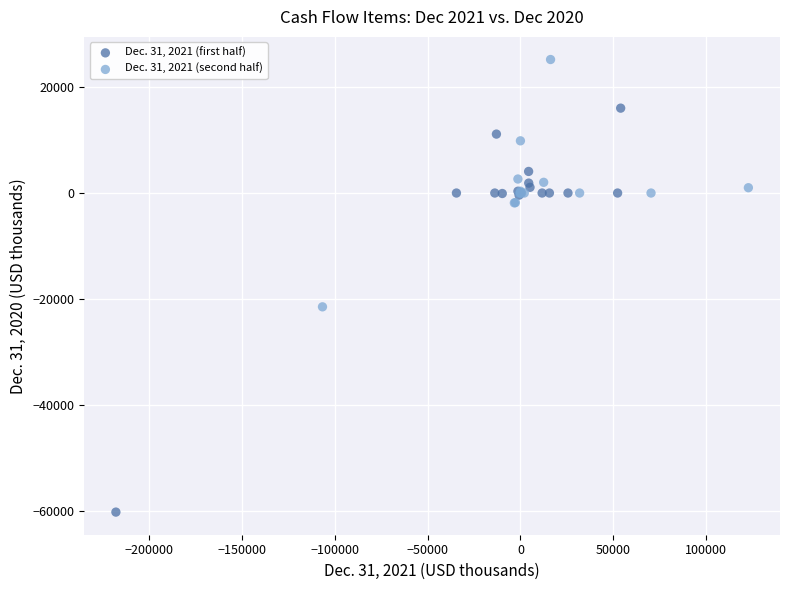

Which series reaches the maximum Y coordinate?

Dec. 31, 2021 (second half)